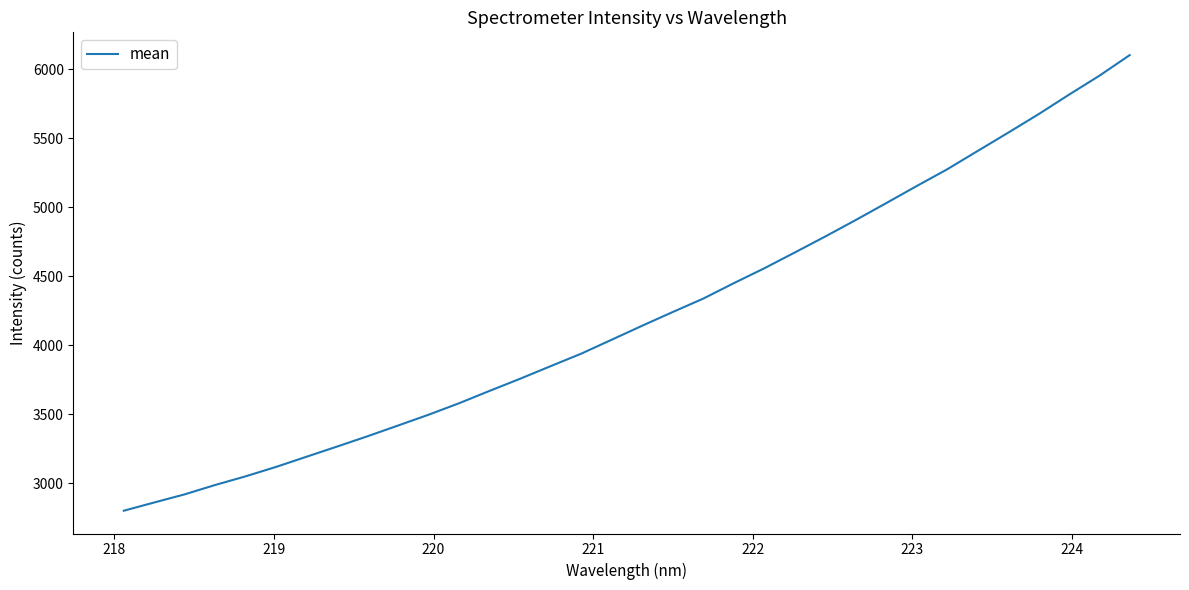

What is the difference between the maximum and minimum values?

3301.2